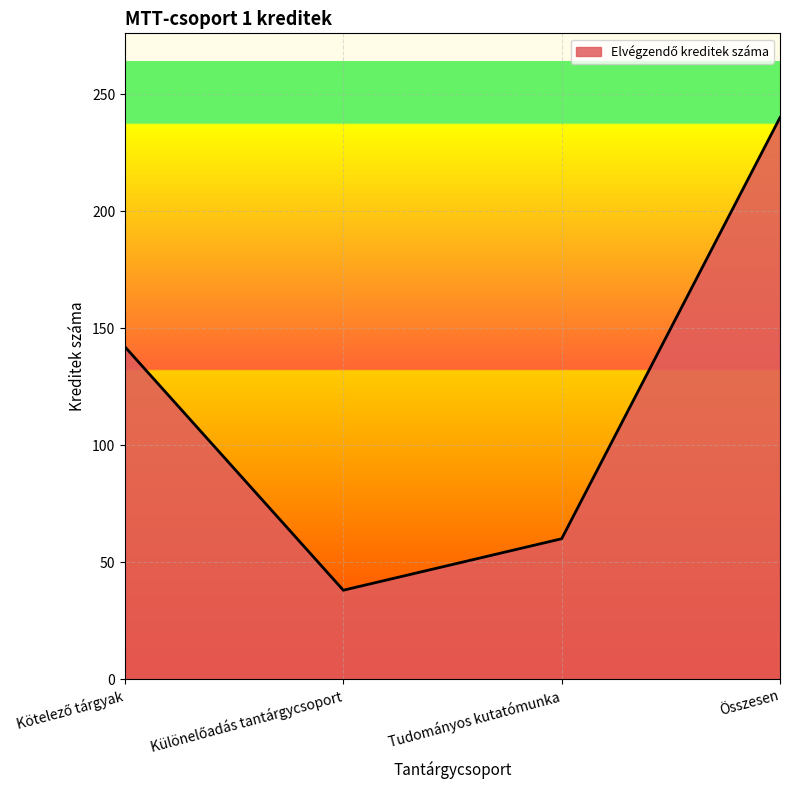

Which has a higher value, Tudományos kutatómunka or Összesen?

Összesen